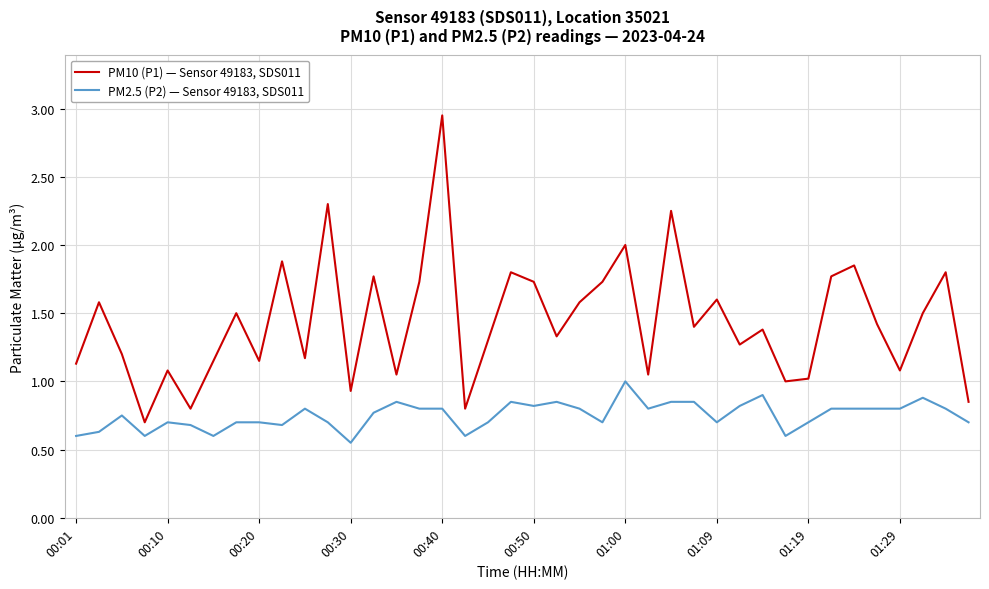

List the series in order of their overall mean, highest first.

PM10 (P1) — Sensor 49183, SDS011, PM2.5 (P2) — Sensor 49183, SDS011